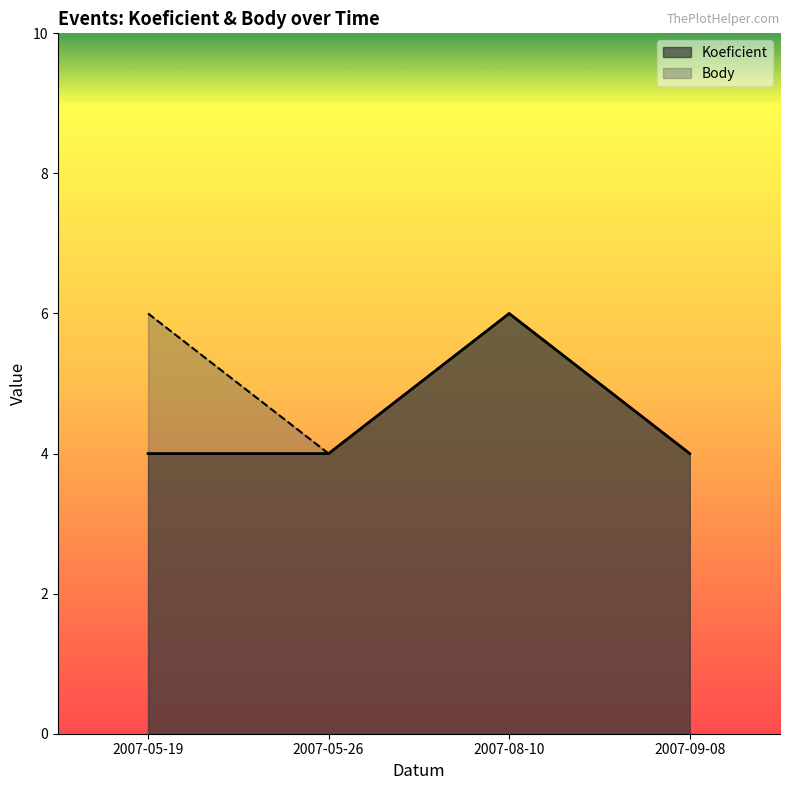

What is the lowest value of the Body series?

4